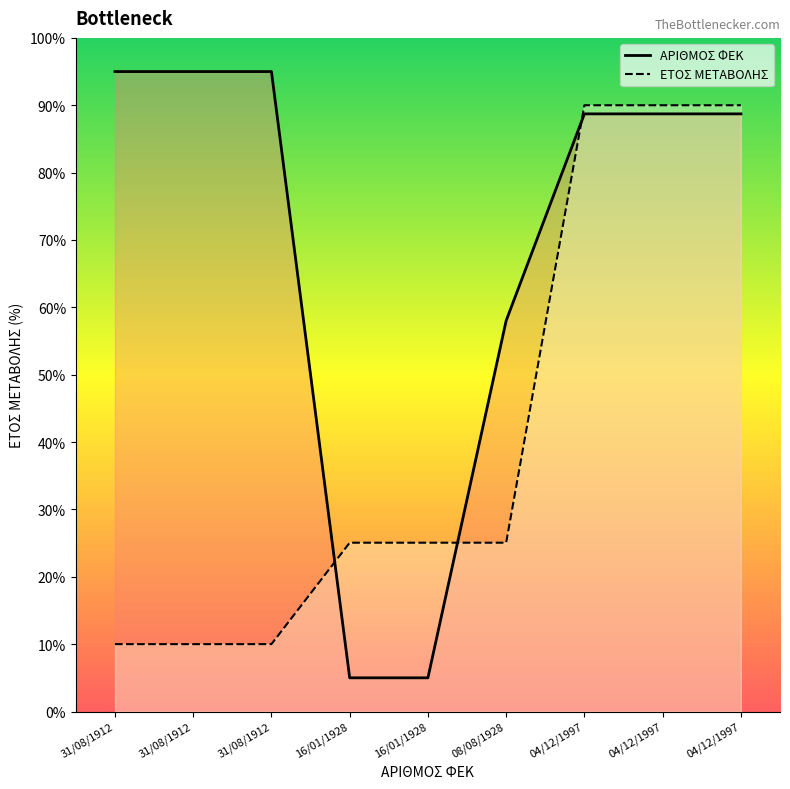

What is the minimum value shown in the chart?

5.0